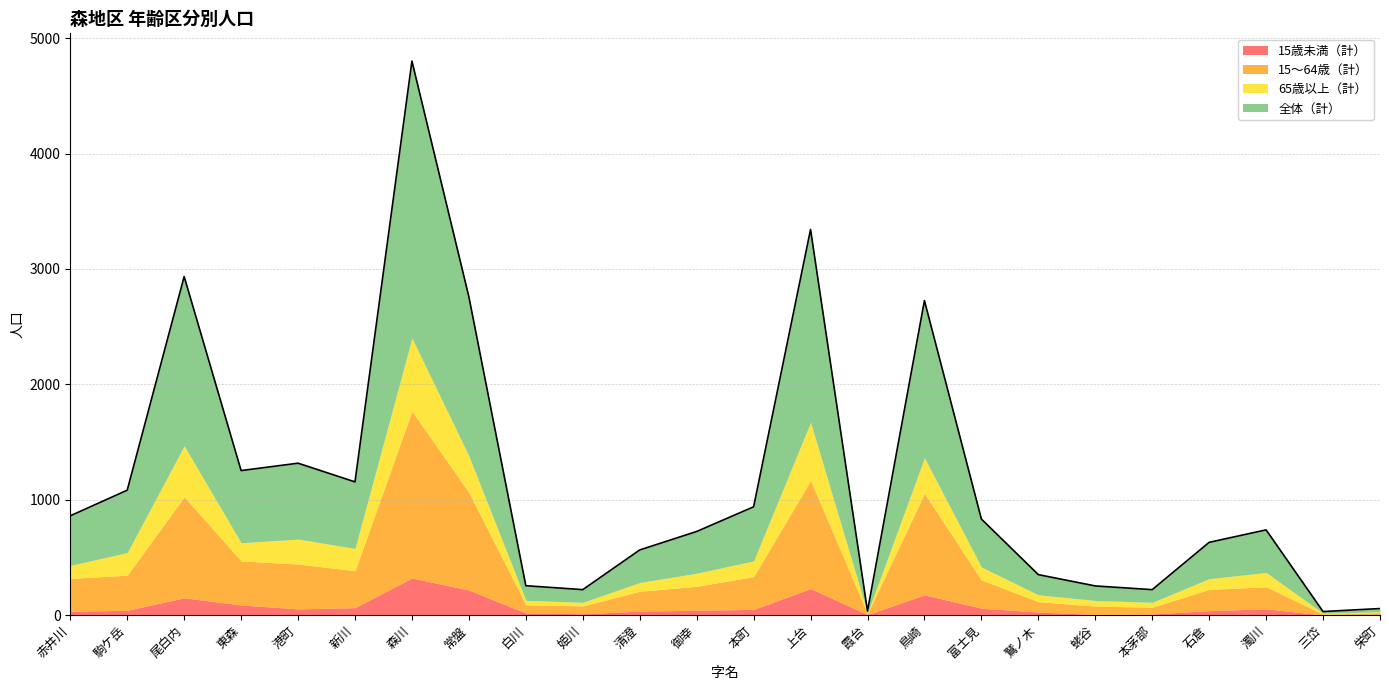

Is it true that 15～64歳（計） equals 320 at 新川?

True